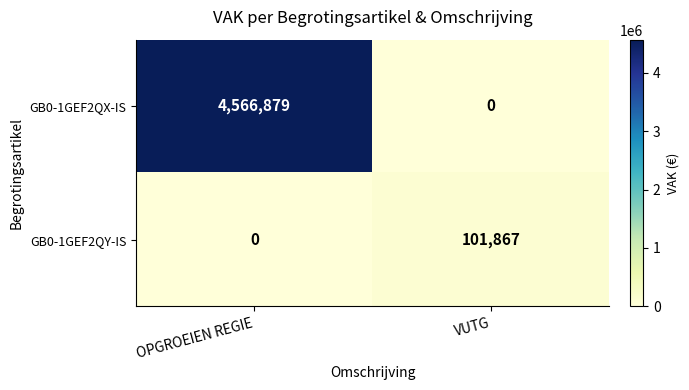

What is the sum of the GB0-1GEF2QX-IS values at OPGROEIEN REGIE and VUTG?

4566879